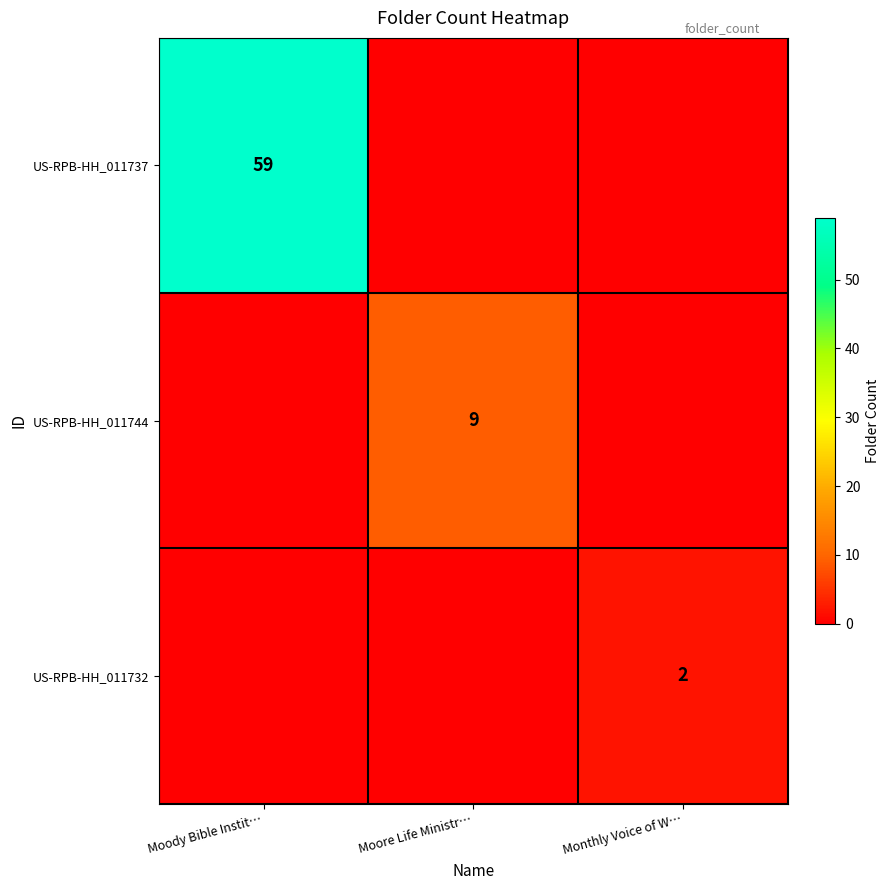

How many distinct data groups are displayed?

3